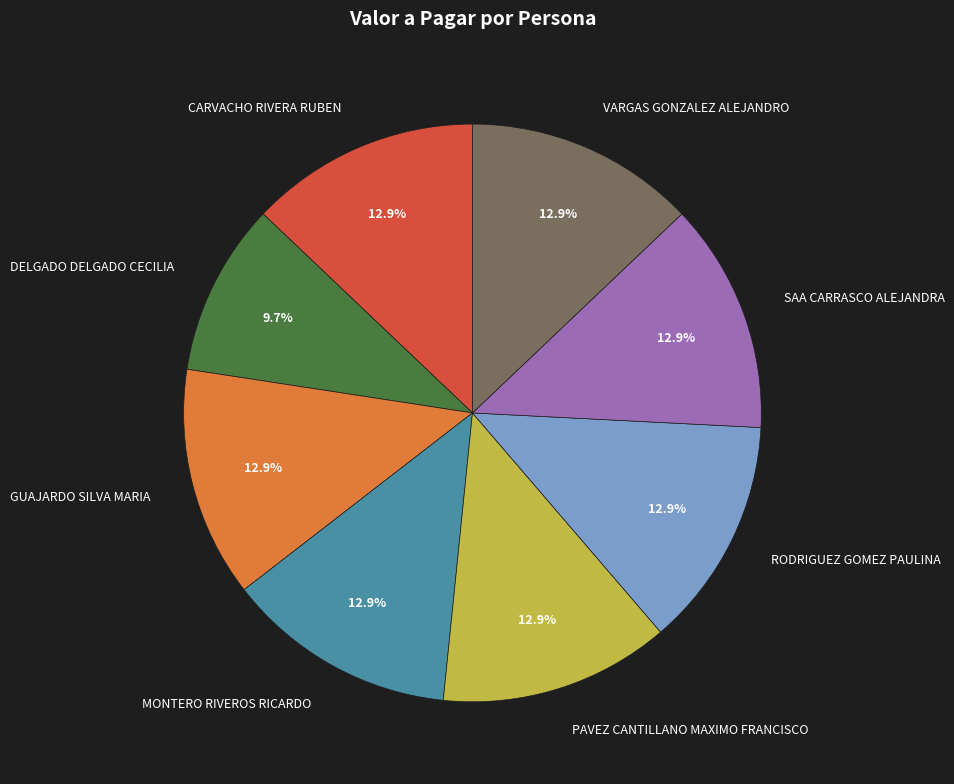

What percentage is the GUAJARDO SILVA MARIA slice, to the nearest percent?

13%